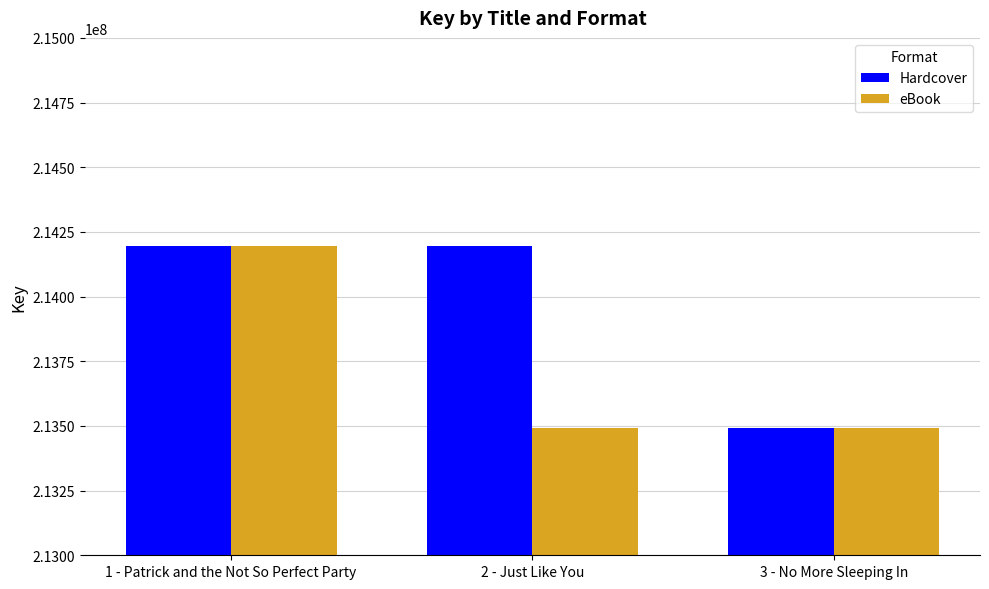

What is the sum of the Hardcover values at 1 - Patrick and the Not So Perfect Party and 2 - Just Like You?

428388378